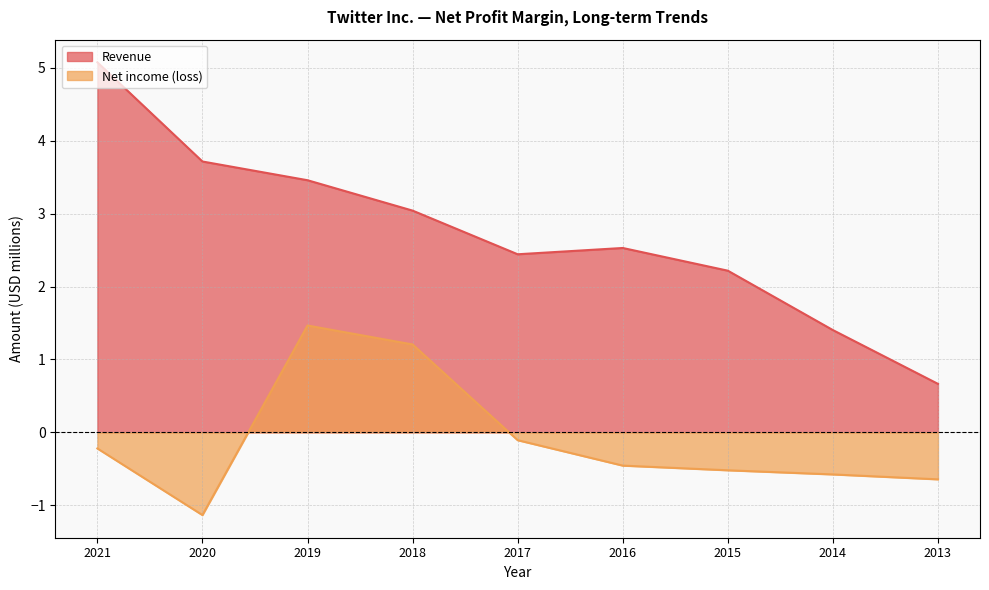

List the labels in order of Revenue value, largest first.

2021, 2020, 2019, 2018, 2016, 2017, 2015, 2014, 2013